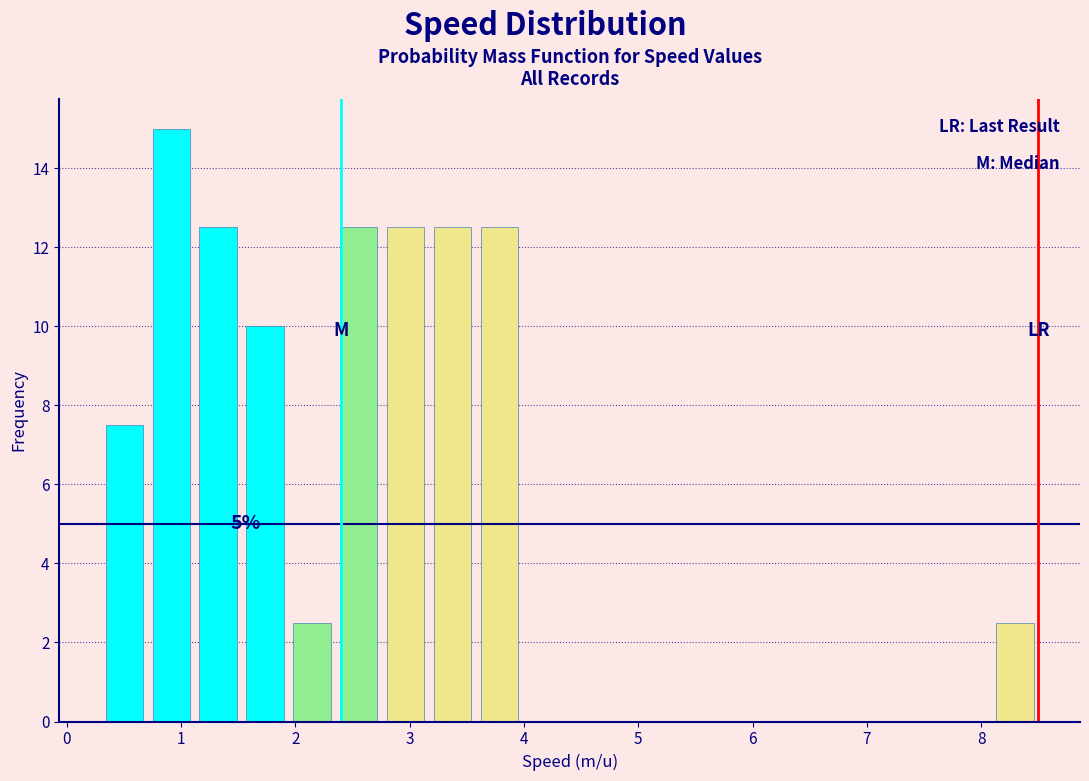

Over which range of the x-axis is the bar tallest?

0.71 to 1.12